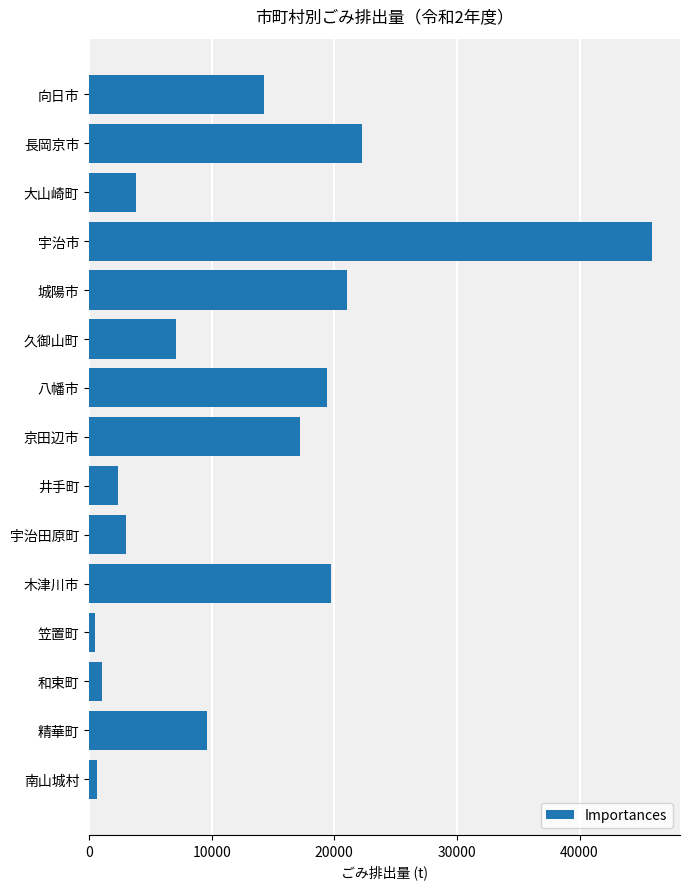

The chart shows a value of 28828 at 木津川市. True or false?

False